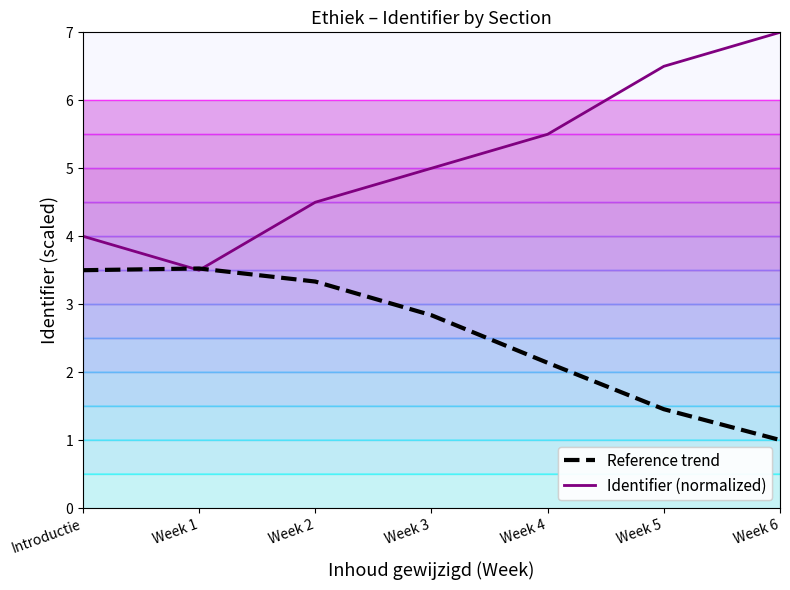

How many interior local peaks does the Reference trend series have?

1